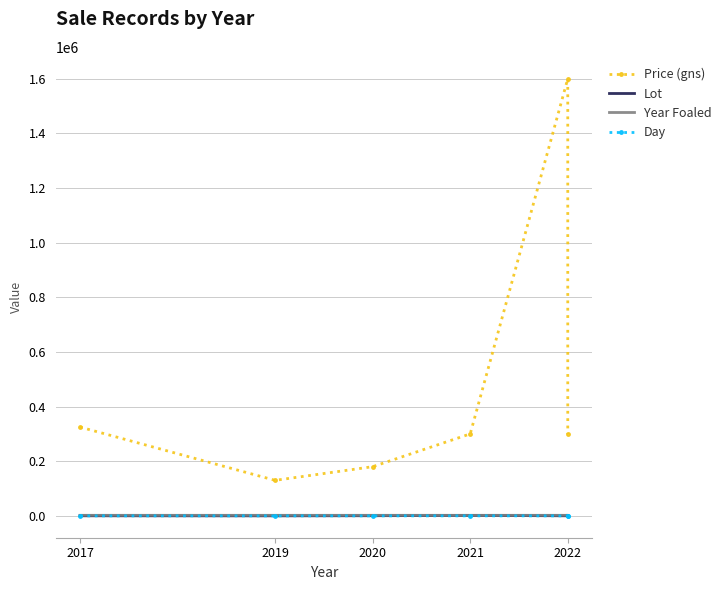

Reading left to right, transcribe all the data shown in this chart.

Price (gns): 325000	130000	180000	300000	1600000	300000
Lot: 302	122	535	1710	301	1826
Year Foaled: 2016	2018	2019	2017	2021	2018
Day: 2	1	3	2	2	2